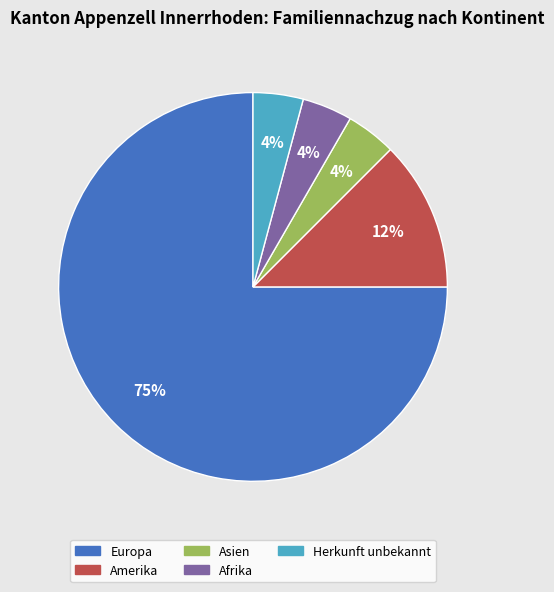

To the nearest percent, what portion does Asien represent?

4%